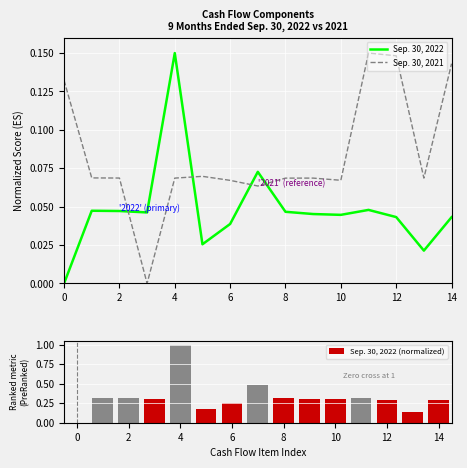

What is the difference between the second highest and second lowest values in the Sep. 30, 2022 series?

0.1